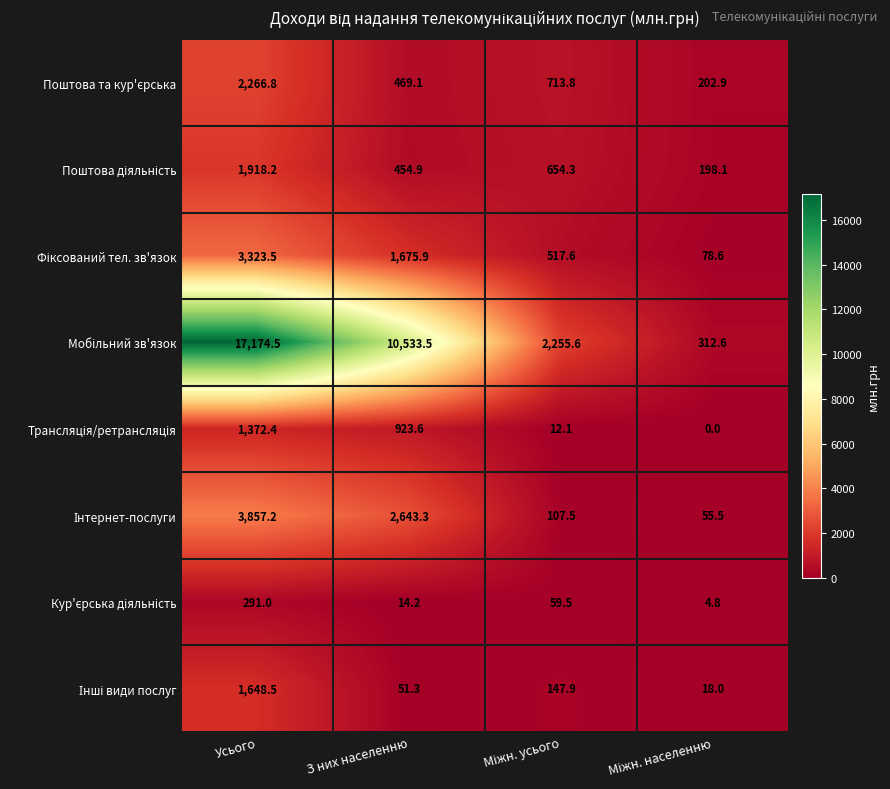

What is the total value across all series at З них населенню?

16765.8